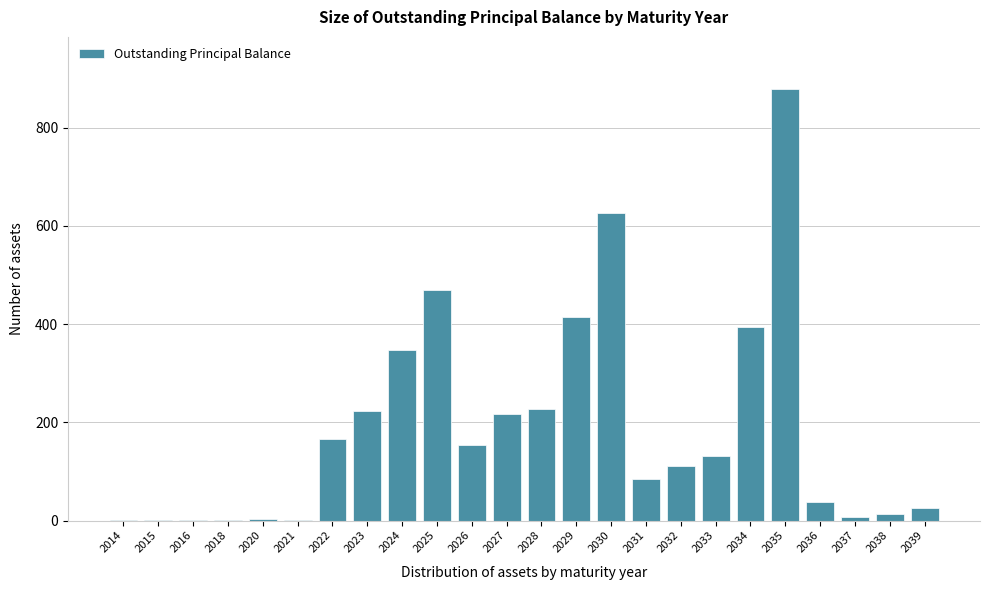

What is the approximate value at 2028, to the nearest 50?

250